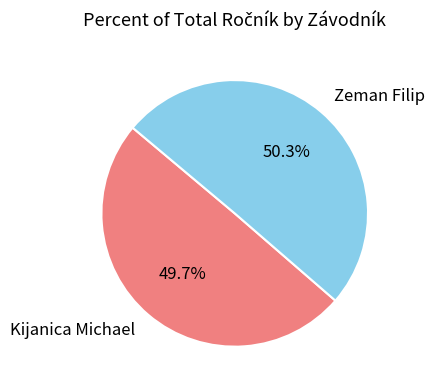

Approximately how many times larger is the value at Kijanica Michael compared to Zeman Filip?

1.0